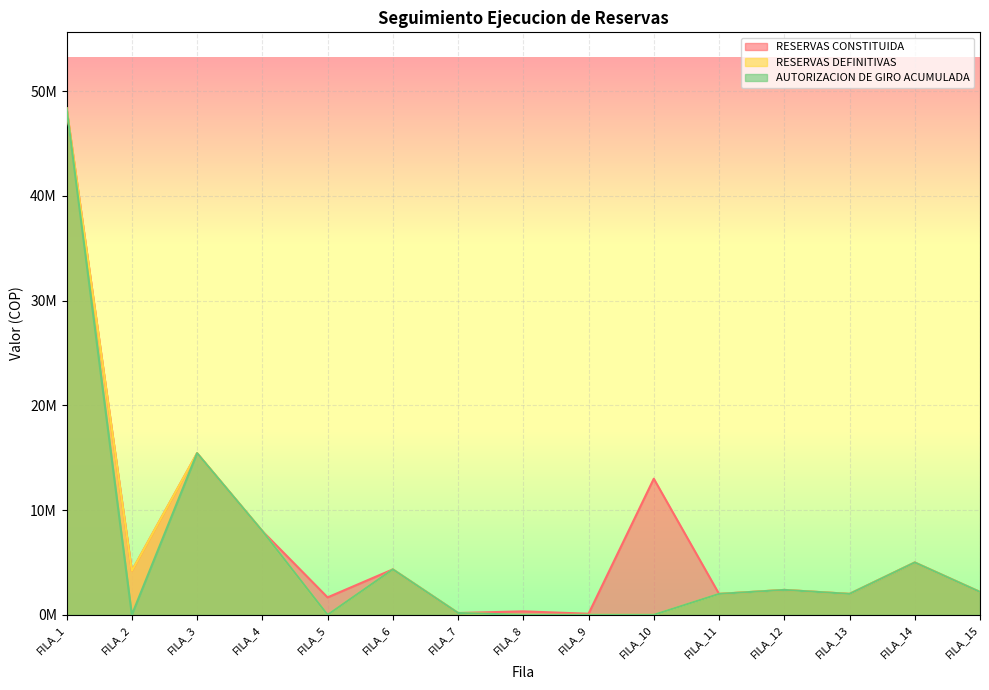

True or false: RESERVAS CONSTITUIDA and RESERVAS DEFINITIVAS intersect in this chart.

False